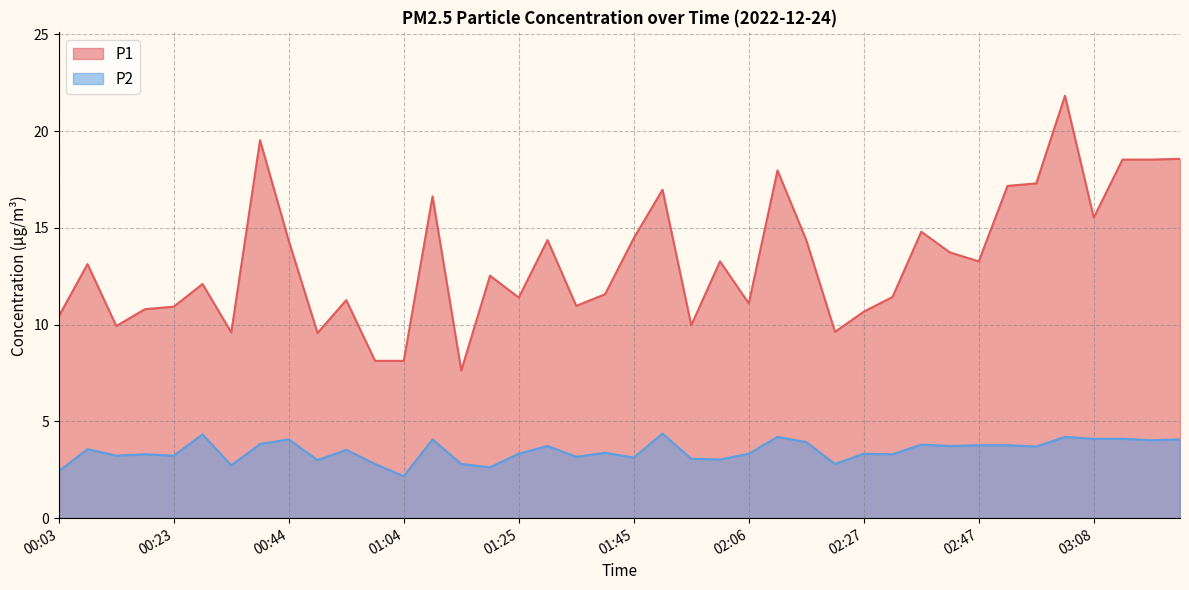

What is the spread (max minus min) of values at 01:30?

10.6